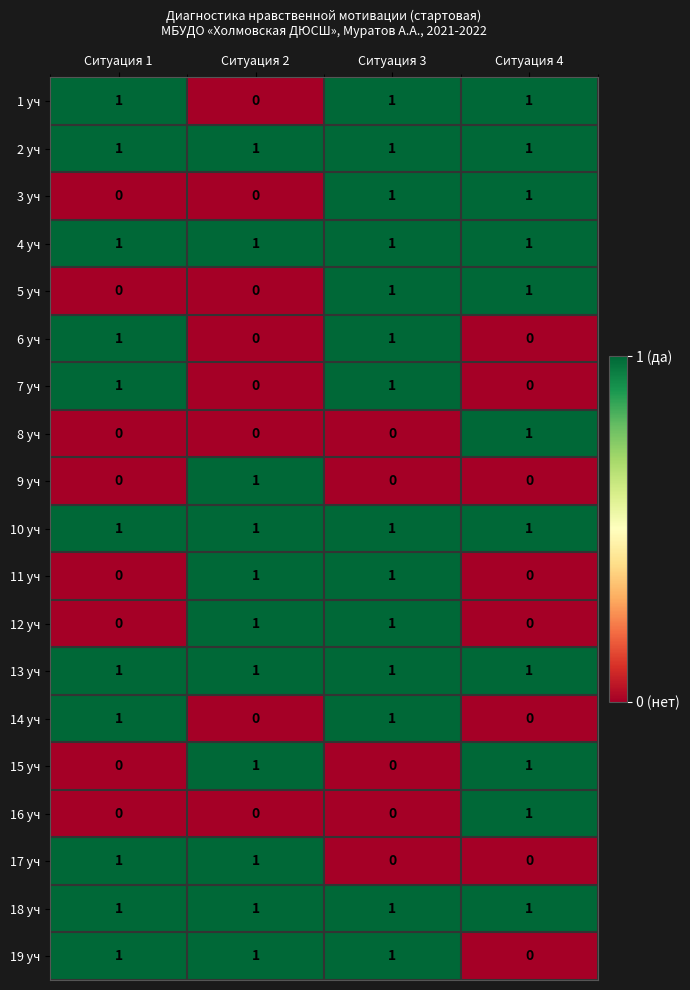

What is the sum of all 10 уч values?

4